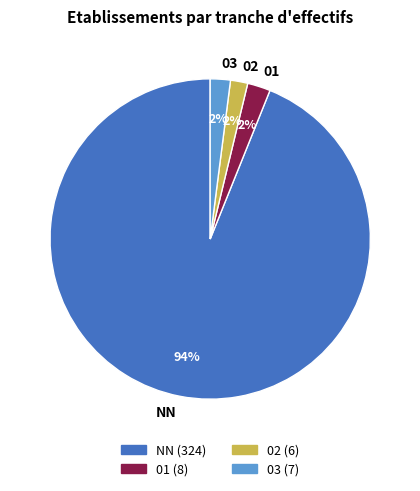

The 03 slice represents 7% of the pie. True or false?

False